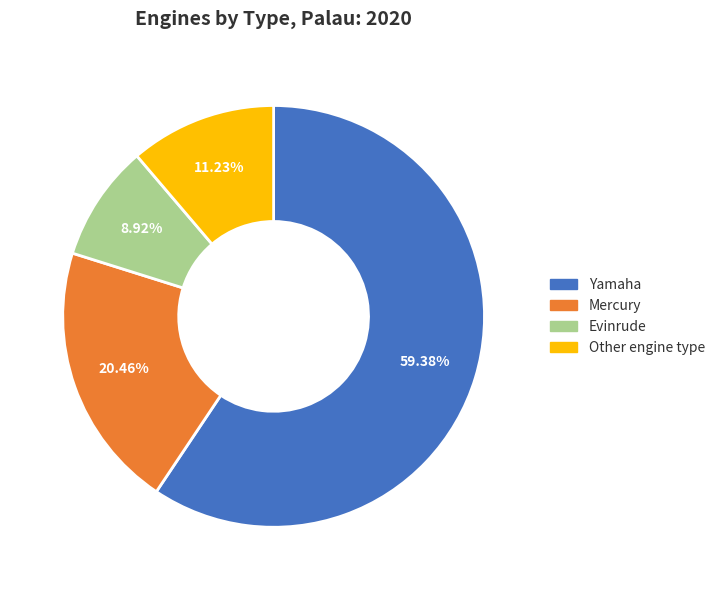

To the nearest percent, what is the combined percentage of Other engine type and Evinrude?

20%